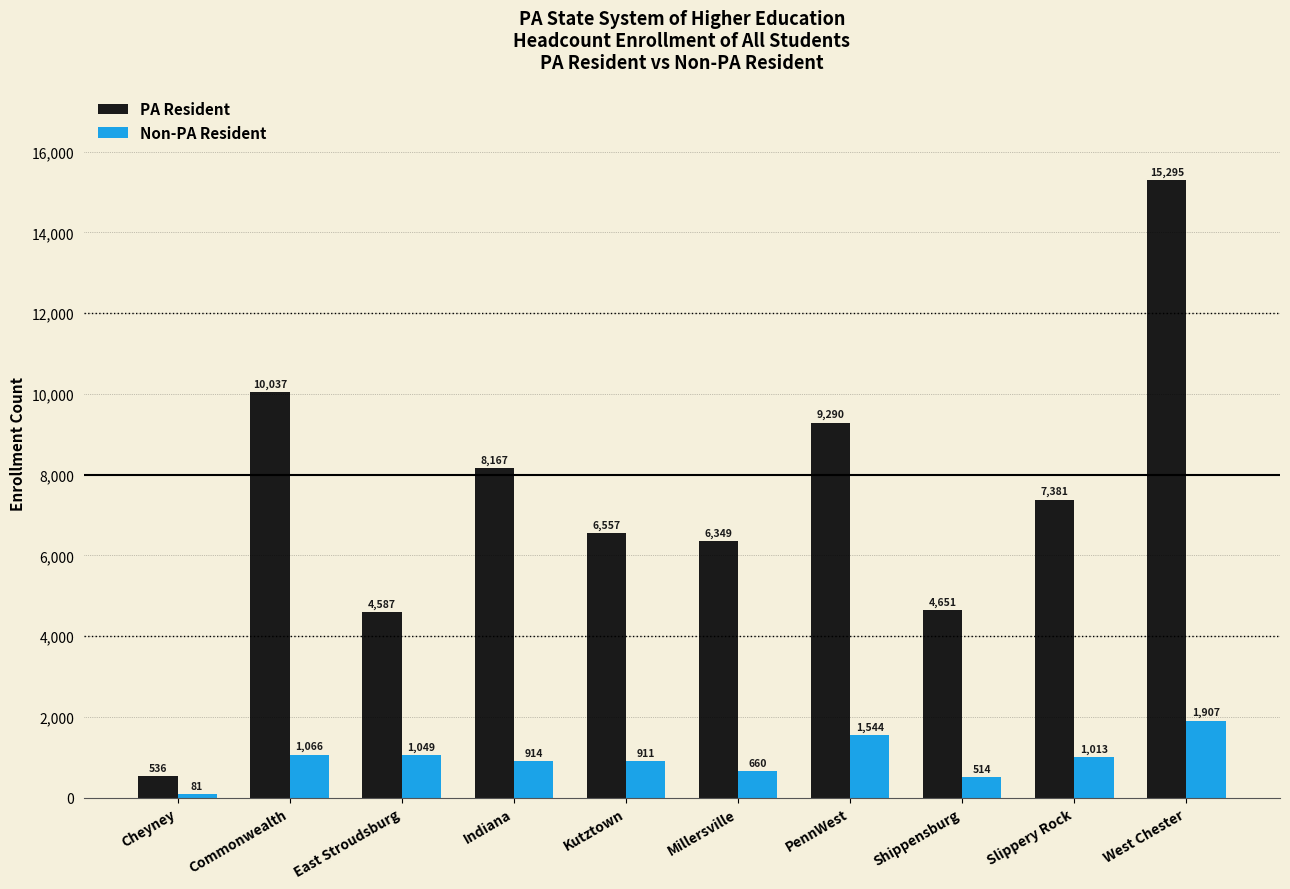

At which label is PA Resident closest to 7915?

Indiana